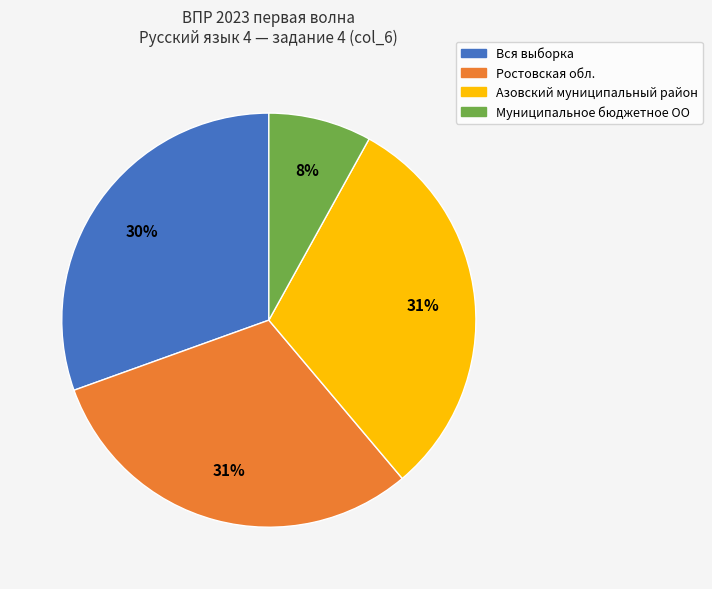

How many slices are in this pie chart?

4